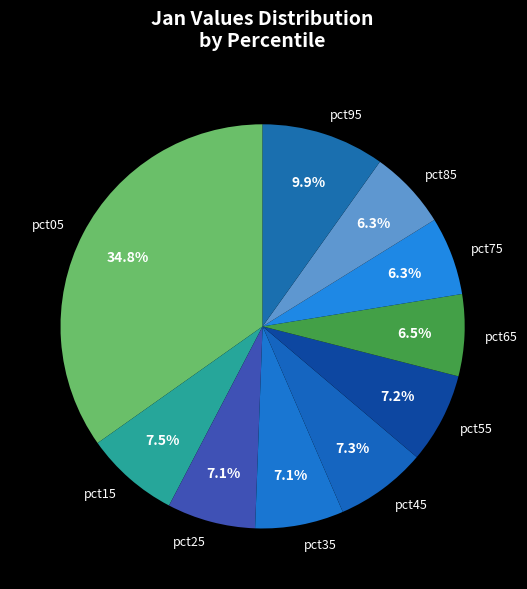

Which has a higher value, pct65 or pct35?

pct35